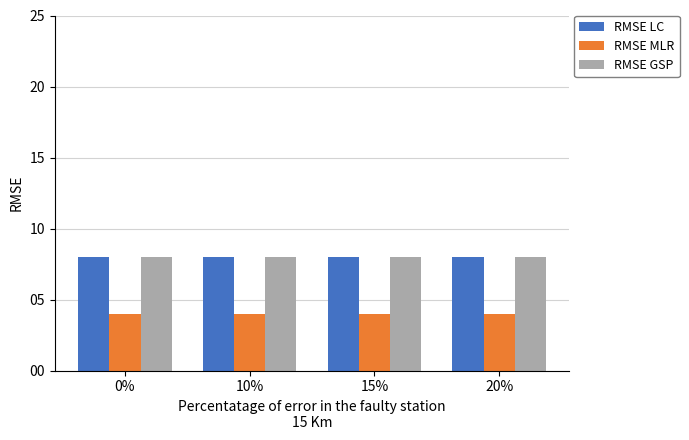

How many bars are there in total?

12